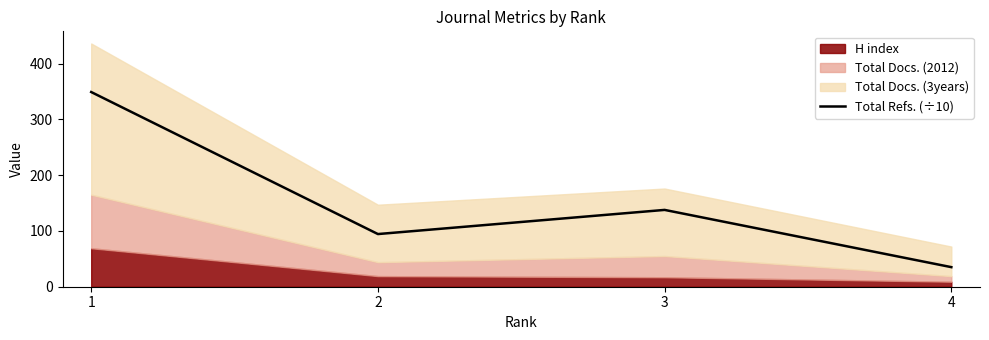

What is the maximum value for Total Refs. (÷10)?

349.0